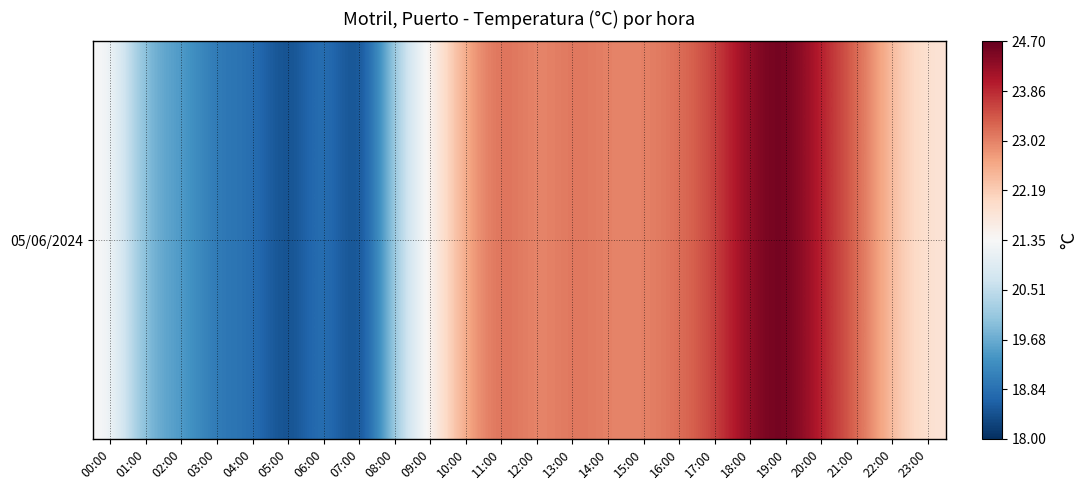

What is the sum of all values?

520.8